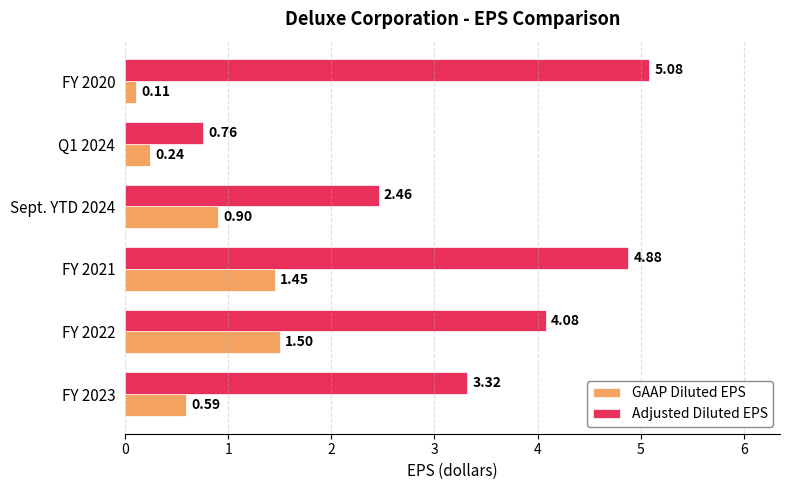

List the series in order of their peak value, highest first.

Adjusted Diluted EPS, GAAP Diluted EPS